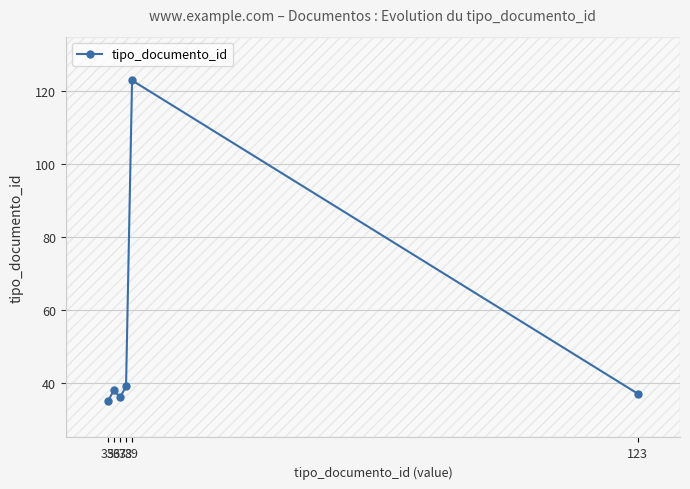

Reading left to right, transcribe all the data shown in this chart.

35	38	36	39	123	37